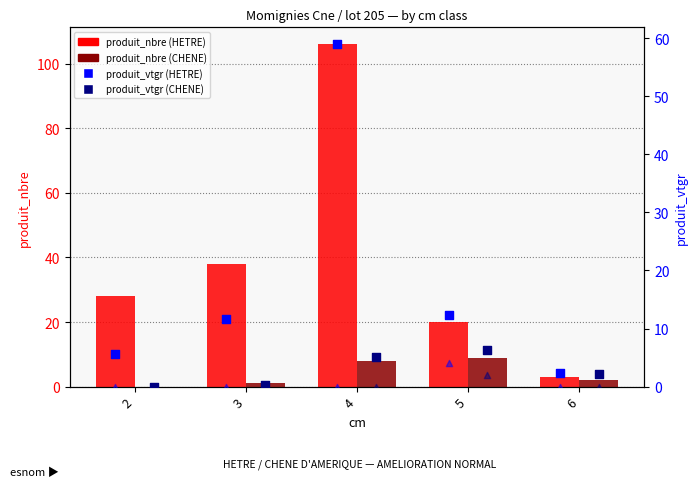

Which series contains the highest Y value?

HETRE produit_nbre